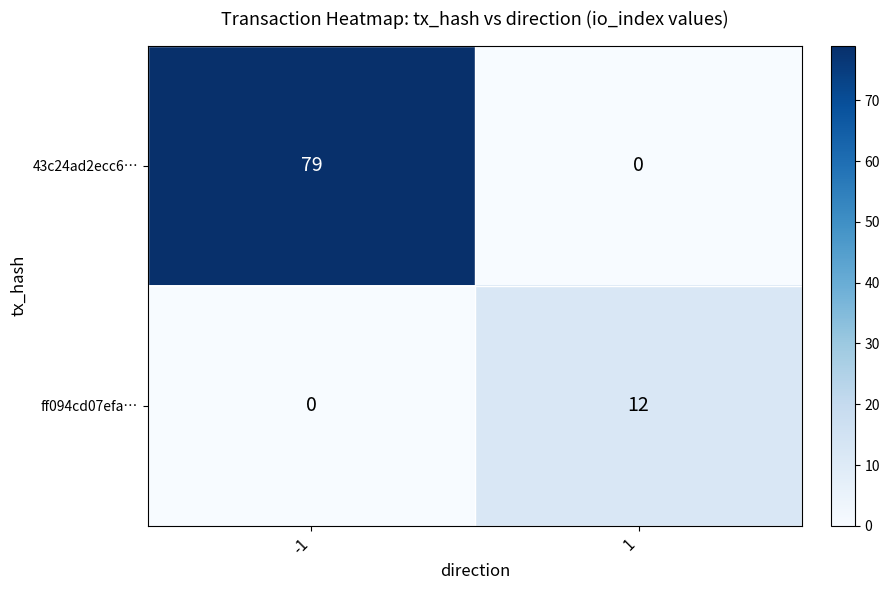

What is the highest value of the ff094cd07efa… series?

12